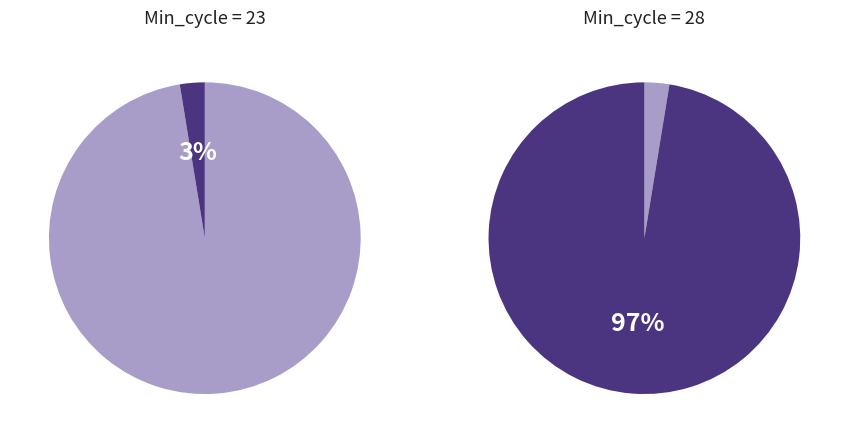

To the nearest percent, what is the combined percentage of Min_cycle_28 and Min_cycle_23?

50%